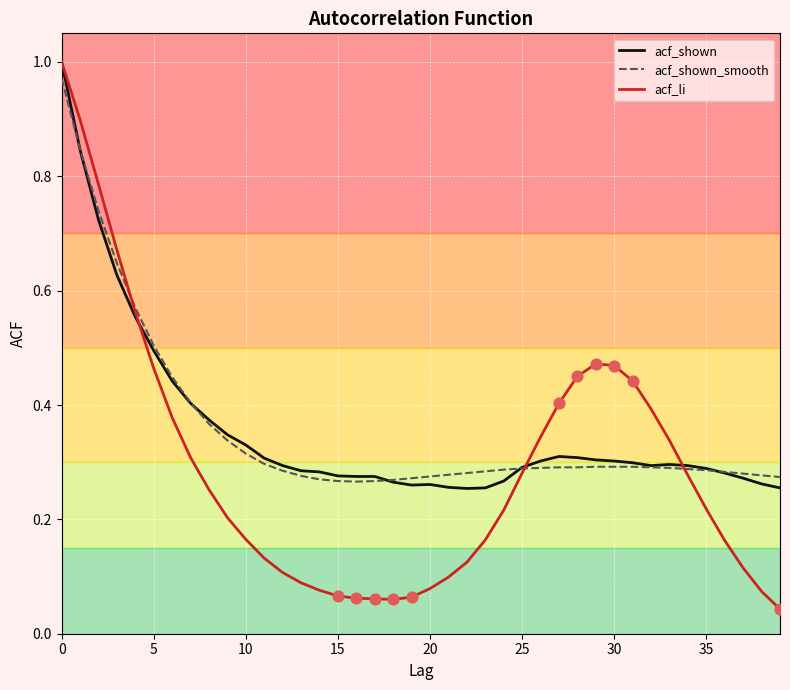

Is the value of acf_shown at 32 greater than the value of acf_li at 33?

No